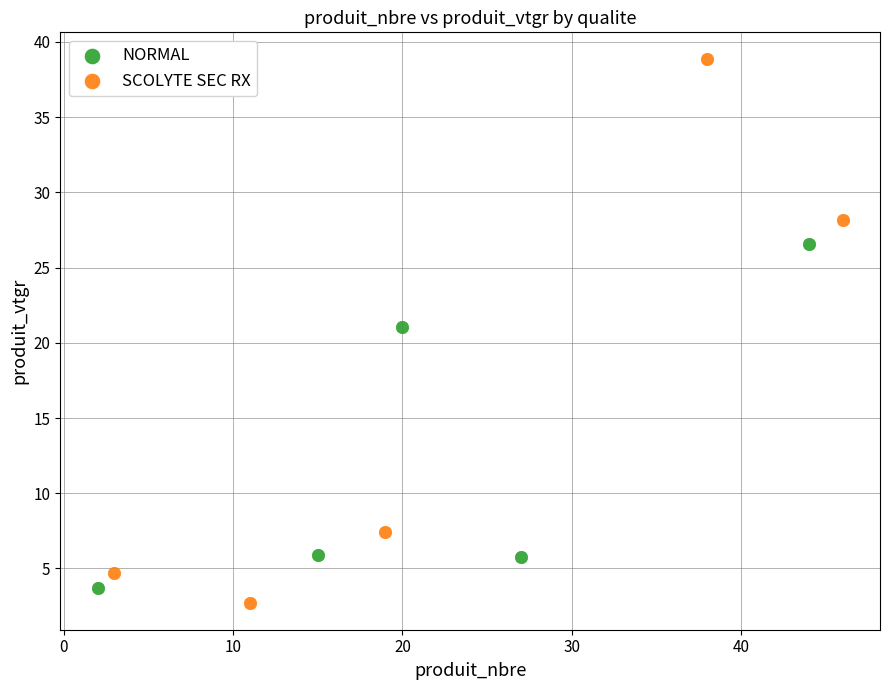

Which series has the widest spread of Y values?

SCOLYTE SEC RX